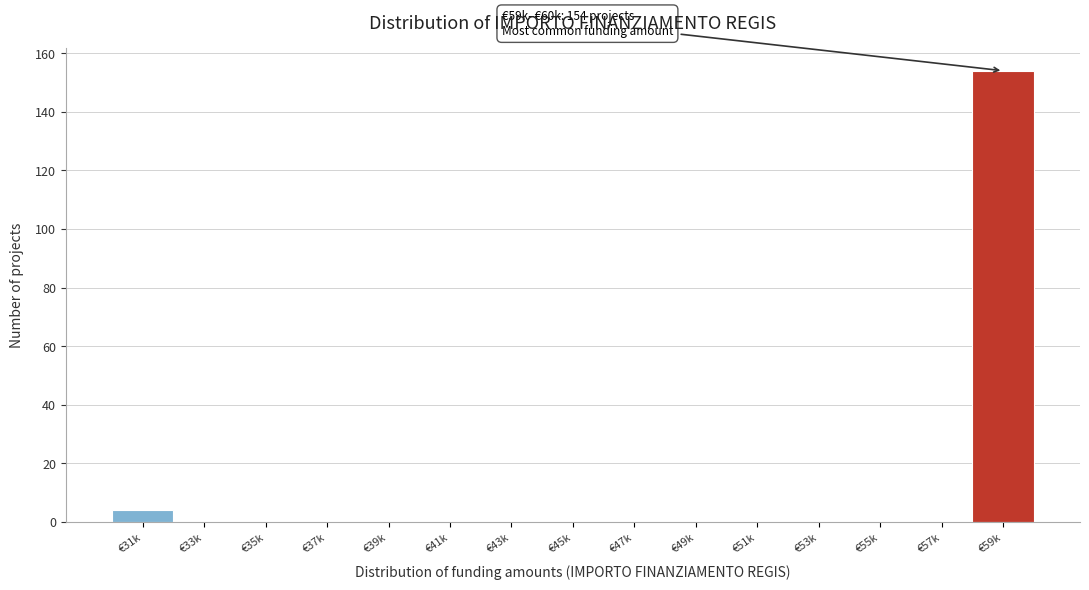

Reading left to right, transcribe all the data shown in this chart.

€31k=4	€33k=0	€35k=0	€37k=0	€39k=0	€41k=0	€43k=0	€45k=0	€47k=0	€49k=0	€51k=0	€53k=0	€55k=0	€57k=0	€59k=154